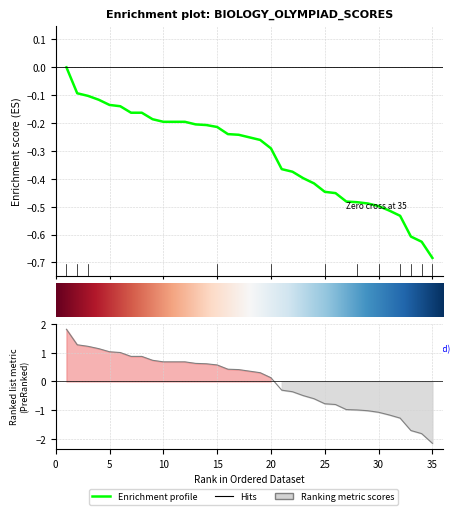

How many values in Итоговый балл are below zero?

34